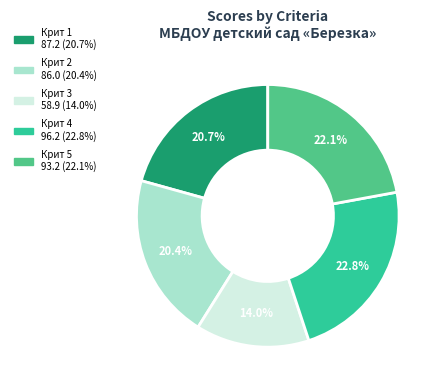

Which slice is the smallest?

Крит 3